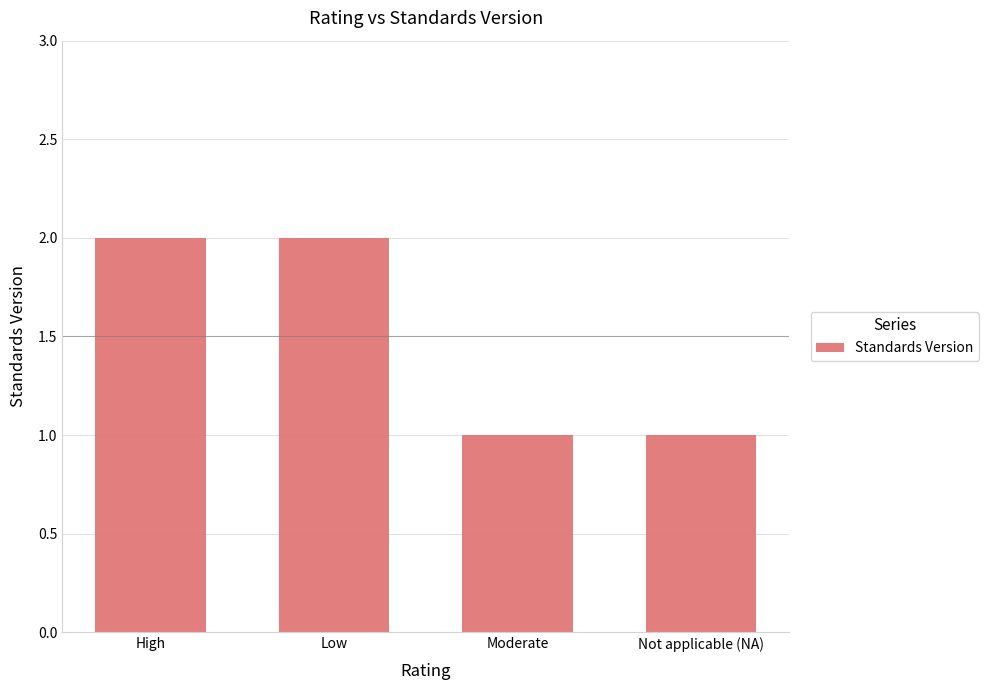

What is the ratio of the value at Moderate to the value at Low?

0.5